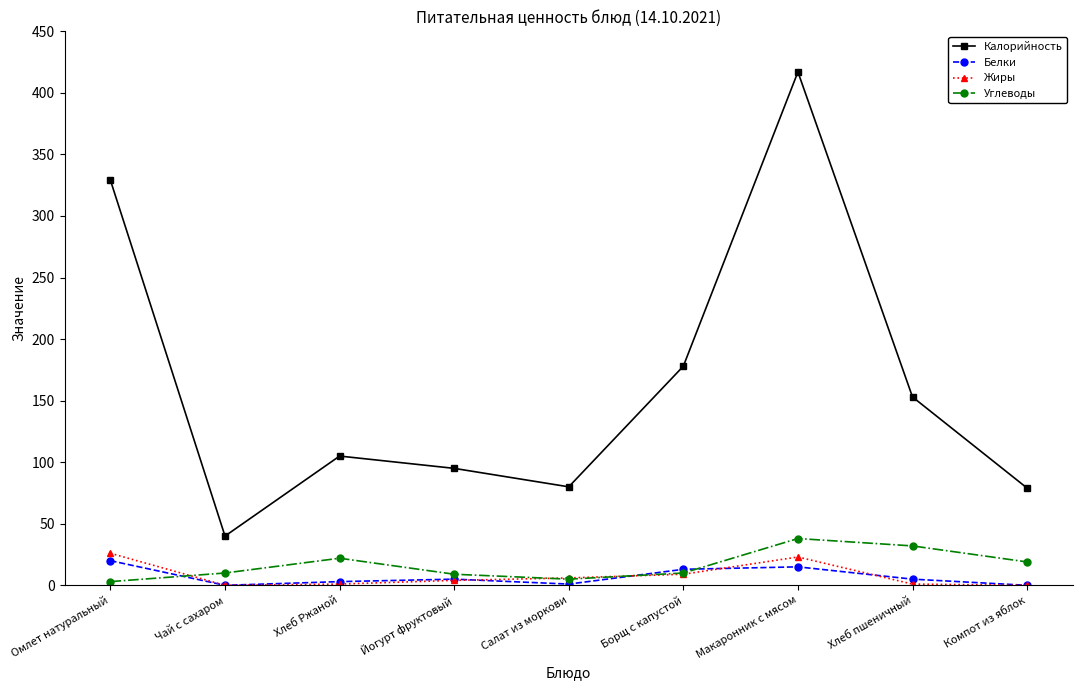

What is the difference between the maximum and minimum values in the Углеводы series?

35